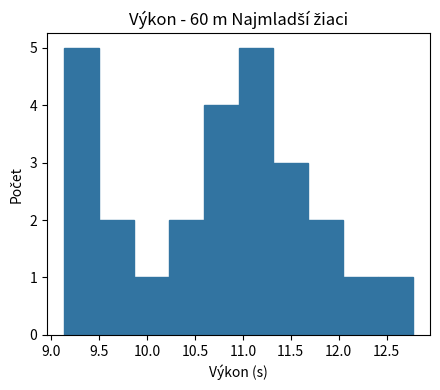

What is the height of the bar covering 9.15 to 9.50 on the x-axis? Neither the bar edges nor the heights are printed on the chart, so give them approximately, as read against the axes.

5